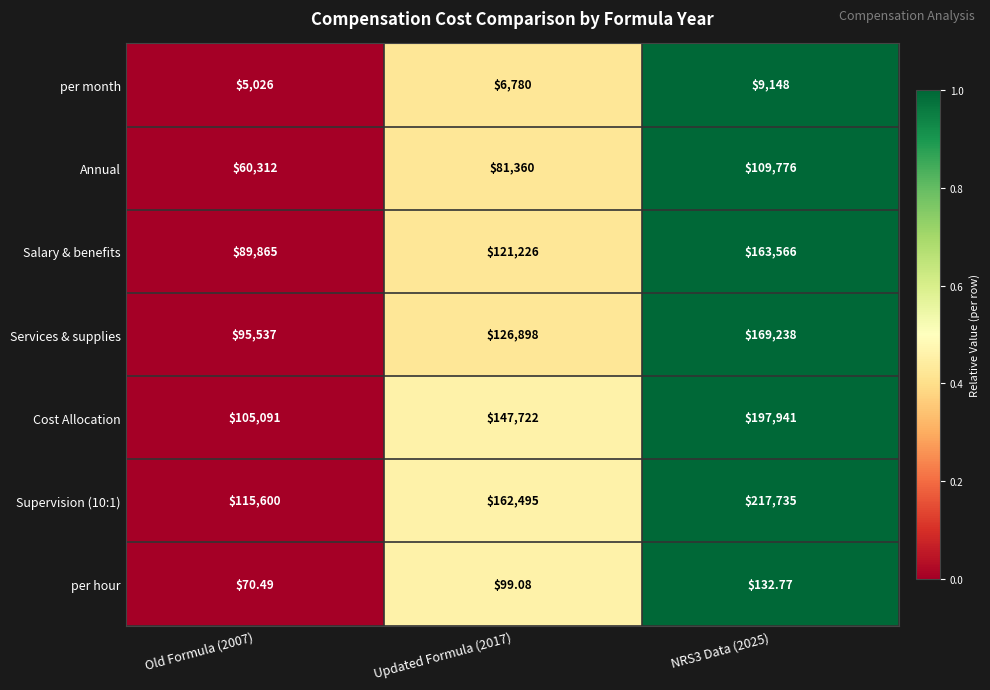

Is the value of Services & supplies at NRS3 Data (2025) greater than the value of Salary & benefits at Updated Formula (2017)?

Yes